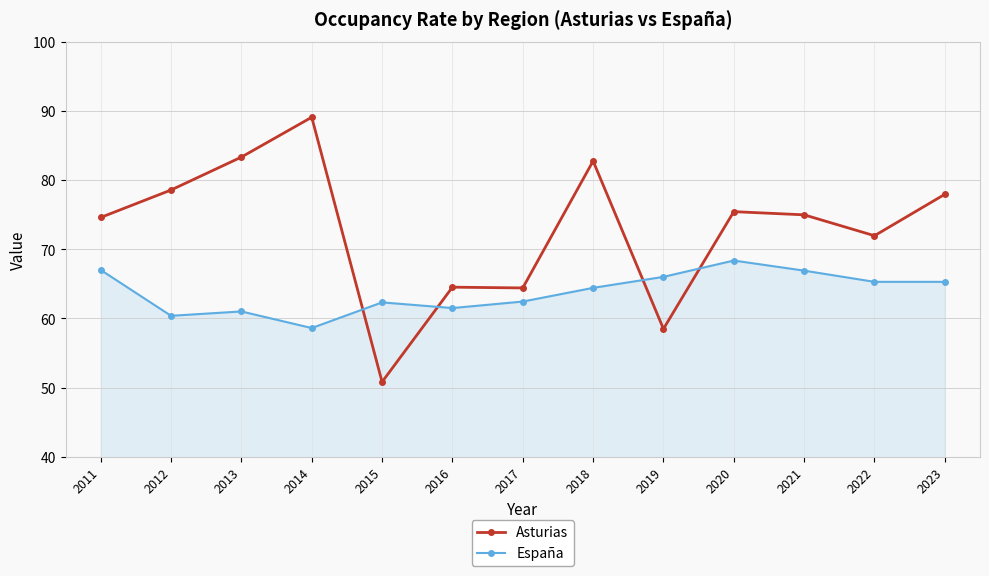

True or false: España and Asturias intersect in this chart.

True